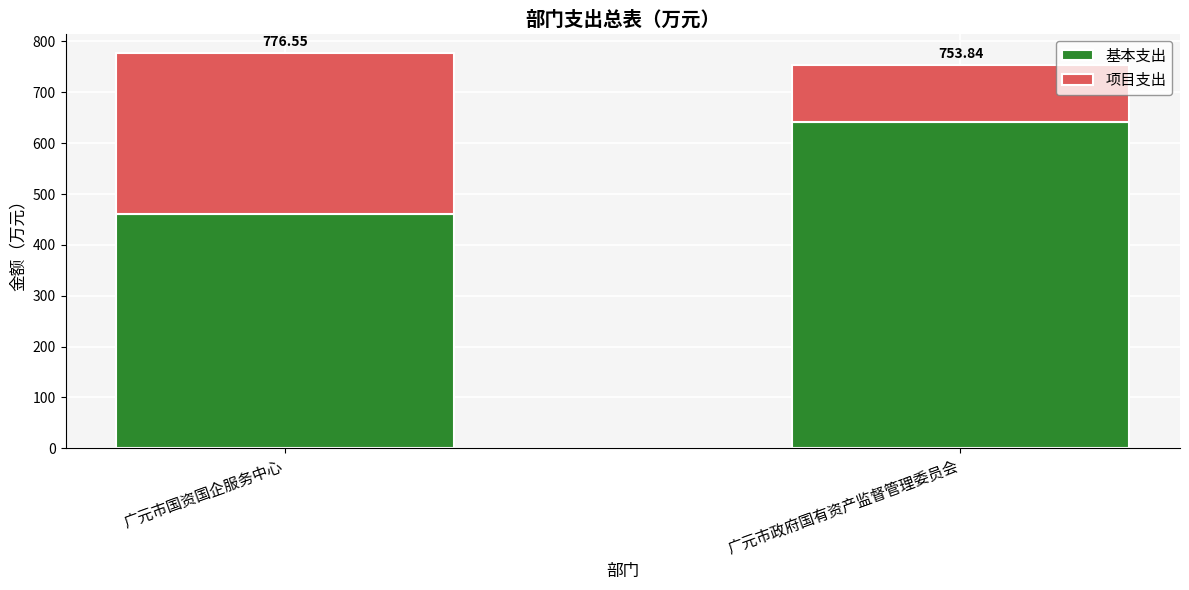

What position from the left is 广元市政府国有资产监督管理委员会?

2